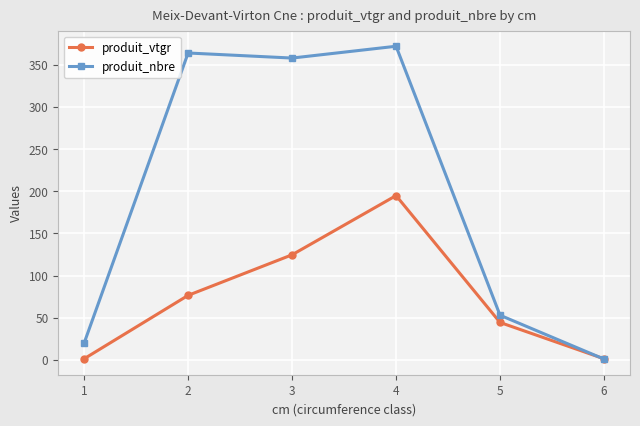

Reading right to left, extract all data points from this chart.

produit_vtgr: 1.4	44.4	194.9	124.7	76.6	1.4
produit_nbre: 1.0	53.0	372.0	358.0	364.0	20.0